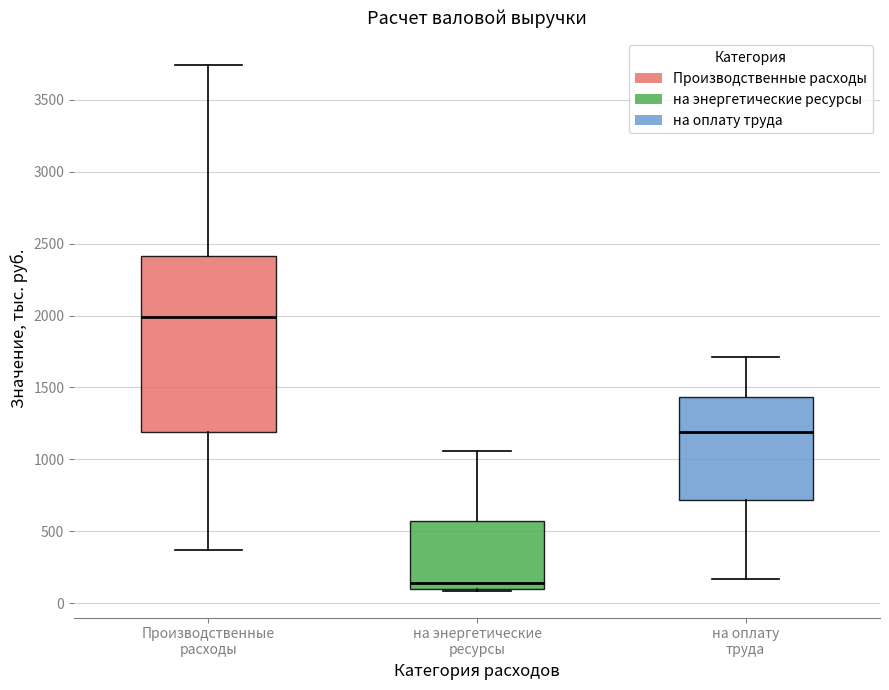

Reading left to right, transcribe this box plot: for each box, give where its median line is, the range the box spans, and where its two whiskers end, as read against the y-axis. The values are not printed on the chart, so give them approximately, as read against the axis.

Производственные расходы: median 2000, box 1200 to 2400, whiskers 350 to 3750
на энергетические ресурсы: median 150, box 100 to 550, whiskers 100 (just below the box's lower edge) to 1050
на оплату труда: median 1200, box 700 to 1450, whiskers 150 to 1700